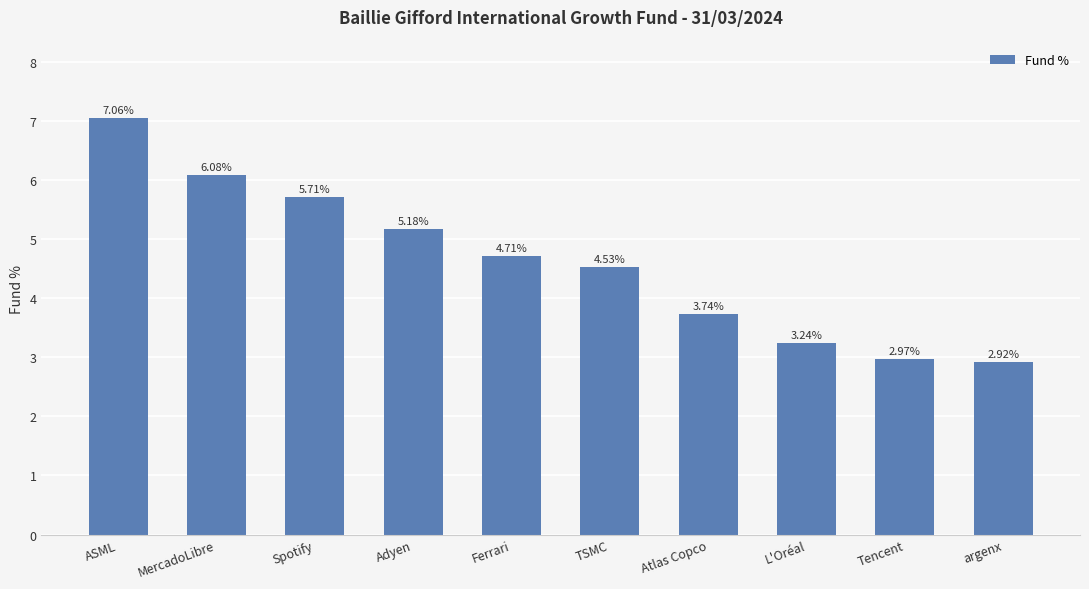

List the labels in order of value, largest first.

ASML, MercadoLibre, Spotify, Adyen, Ferrari, TSMC, Atlas Copco, L'Oréal, Tencent, argenx